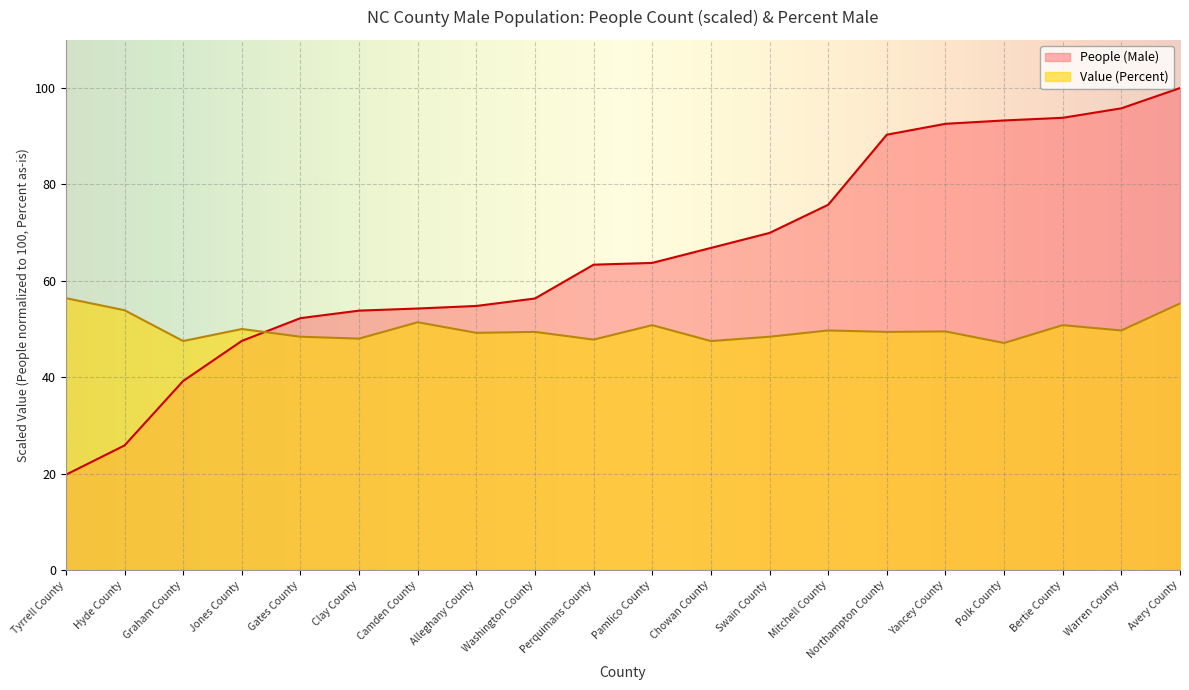

Reading left to right, list all the values displayed in this chart.

People (Male): Tyrrell County=19.8	Hyde County=25.8	Graham County=39.2	Jones County=47.5	Gates County=52.3	Clay County=53.8	Camden County=54.3	Alleghany County=54.8	Washington County=56.3	Perquimans County=63.3	Pamlico County=63.7	Chowan County=66.8	Swain County=69.9	Mitchell County=75.8	Northampton County=90.3	Yancey County=92.6	Polk County=93.3	Bertie County=93.8	Warren County=95.8	Avery County=100.0
Value (Percent): Tyrrell County=56.4	Hyde County=53.9	Graham County=47.5	Jones County=50.0	Gates County=48.4	Clay County=48.0	Camden County=51.4	Alleghany County=49.2	Washington County=49.4	Perquimans County=47.8	Pamlico County=50.8	Chowan County=47.5	Swain County=48.4	Mitchell County=49.7	Northampton County=49.4	Yancey County=49.5	Polk County=47.1	Bertie County=50.8	Warren County=49.7	Avery County=55.3